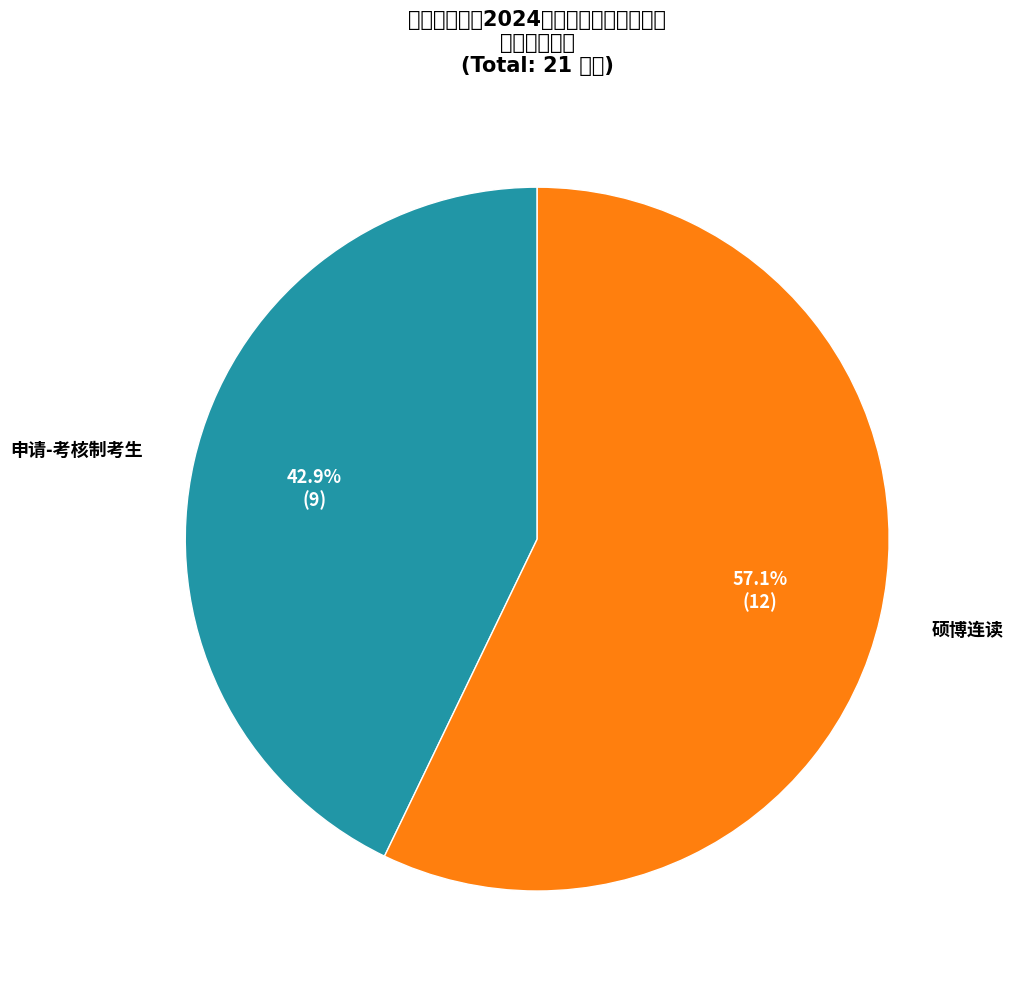

To the nearest percent, what portion does 申请-考核制考生 represent?

43%